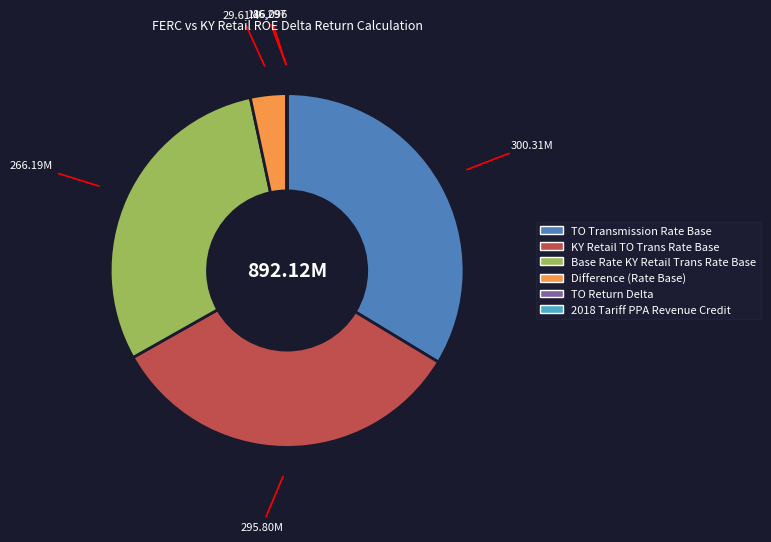

Is there a majority slice in this chart?

No